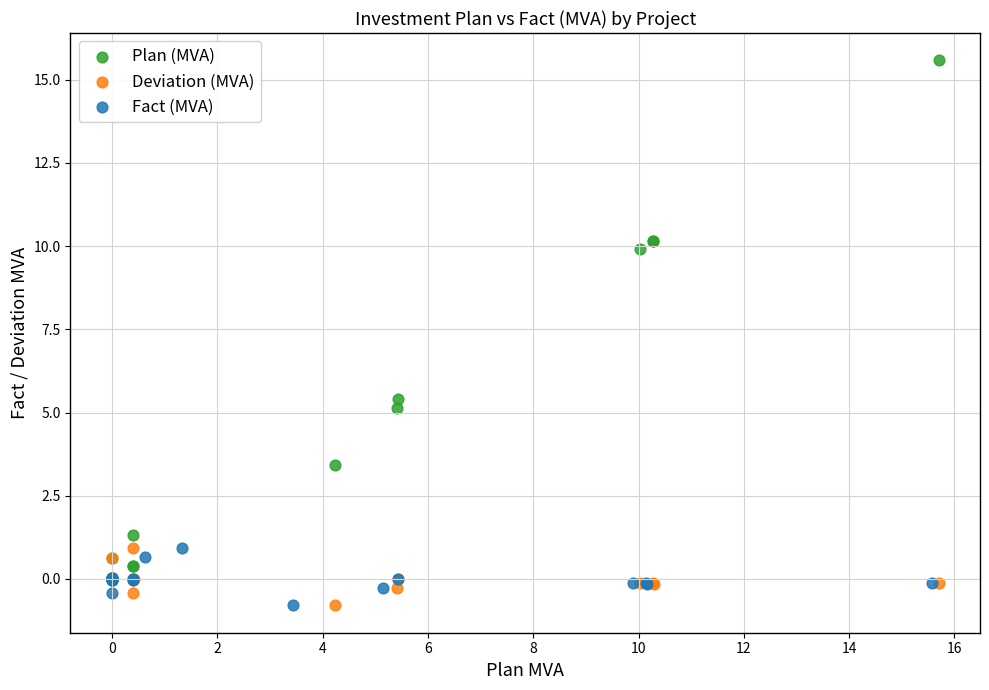

Which series reaches the maximum Y coordinate?

Plan (MVA)